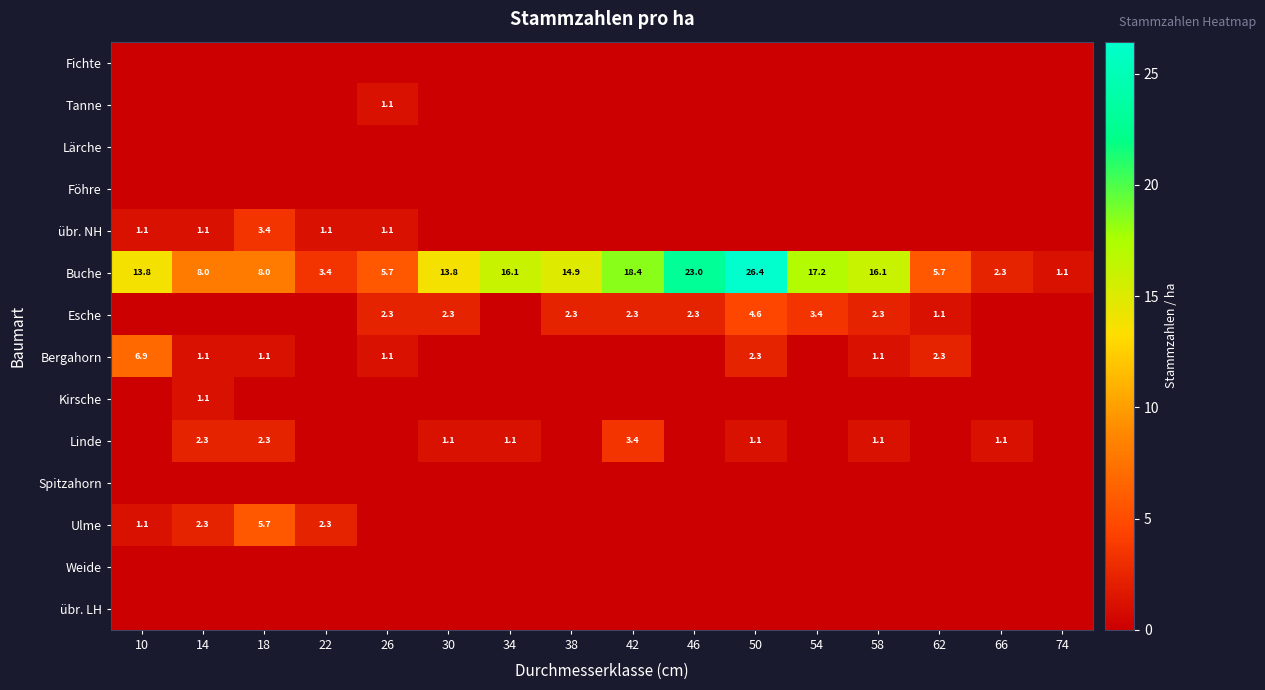

True or false: übr. NH has a value of 1.1 at 14.

True